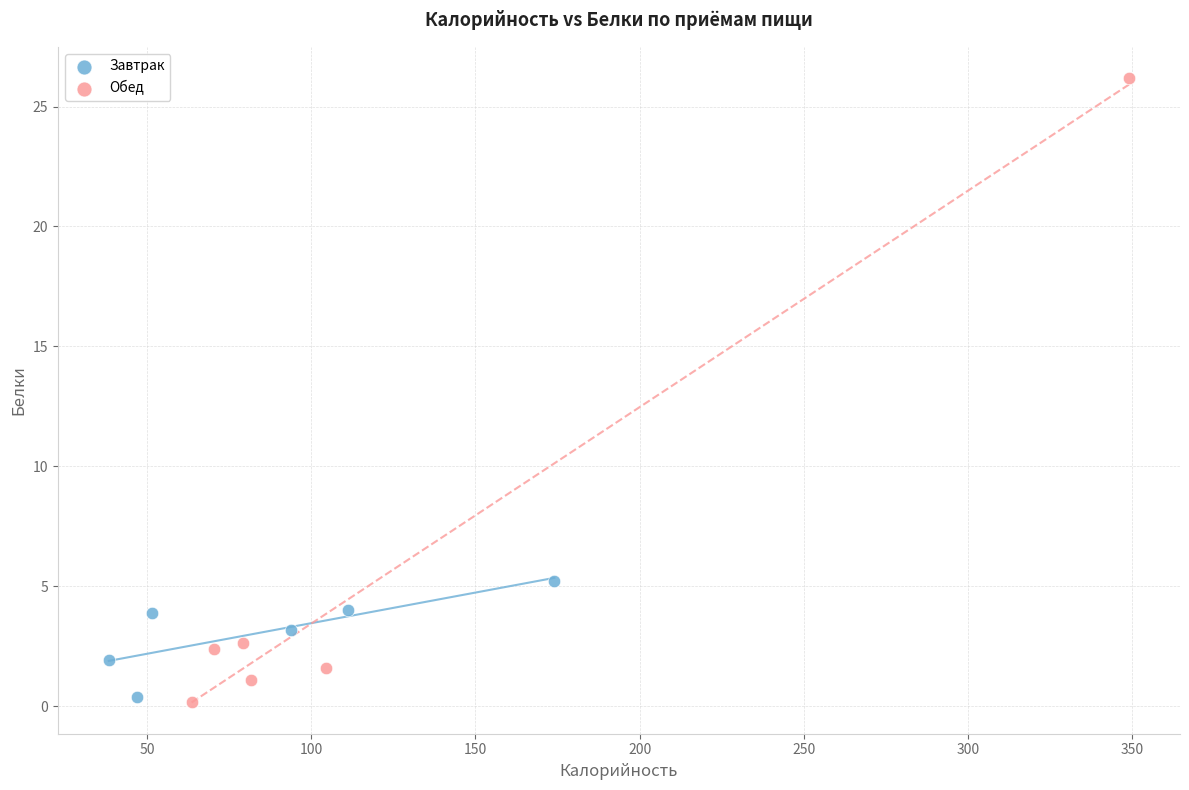

Which series has the widest spread of Y values?

Обед